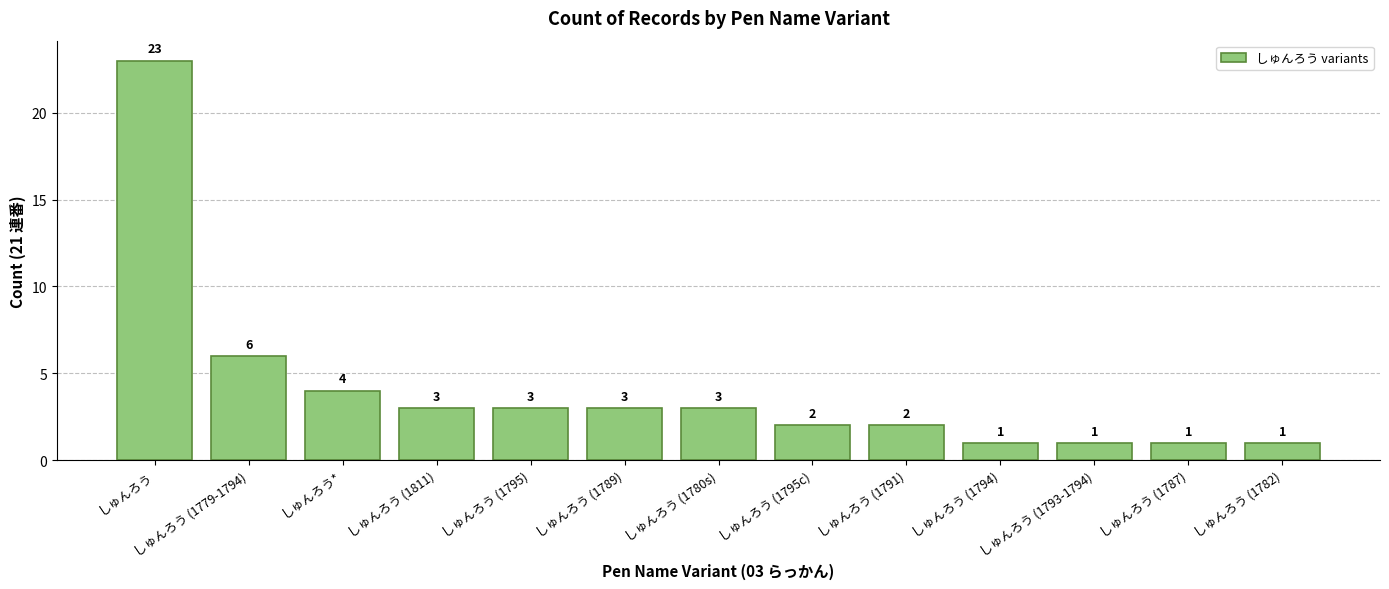

What is the greatest value displayed?

23